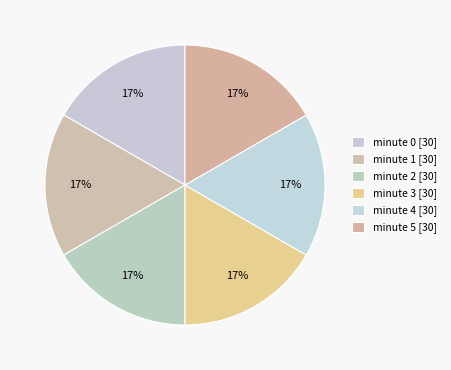

Count the number of slices in the pie.

6